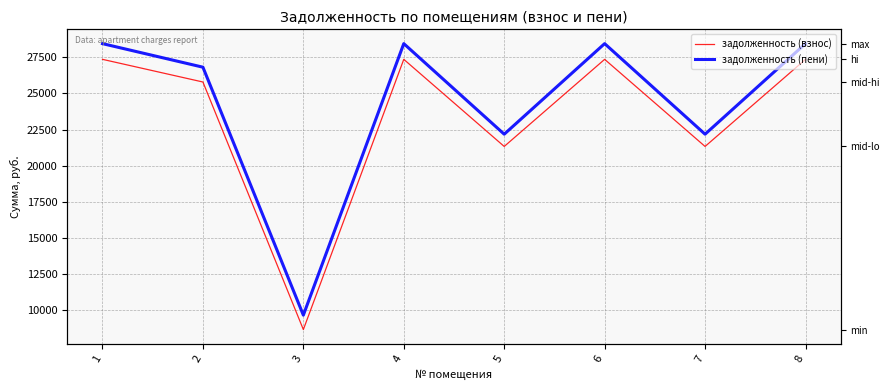

At how many categories does at least one series exceed 15222?

7